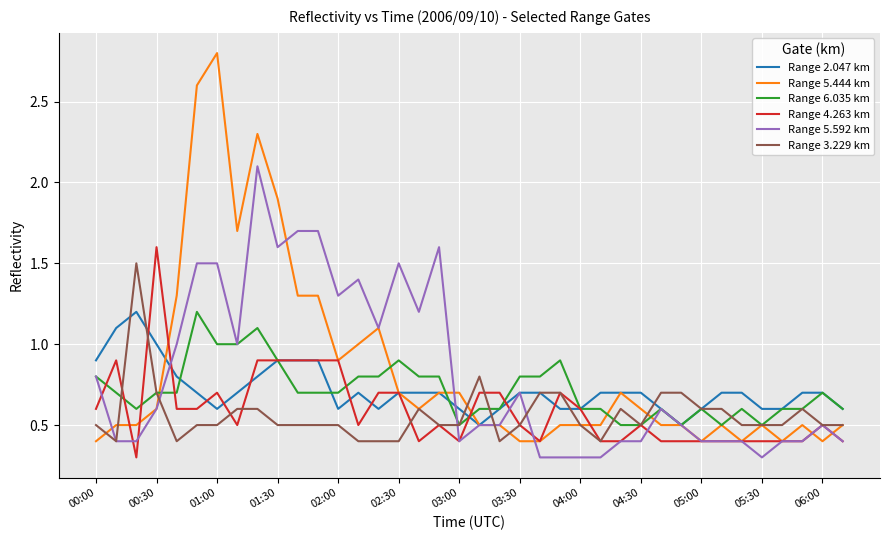

True or false: Range 3.229 km and Range 2.047 km cross at least once.

True